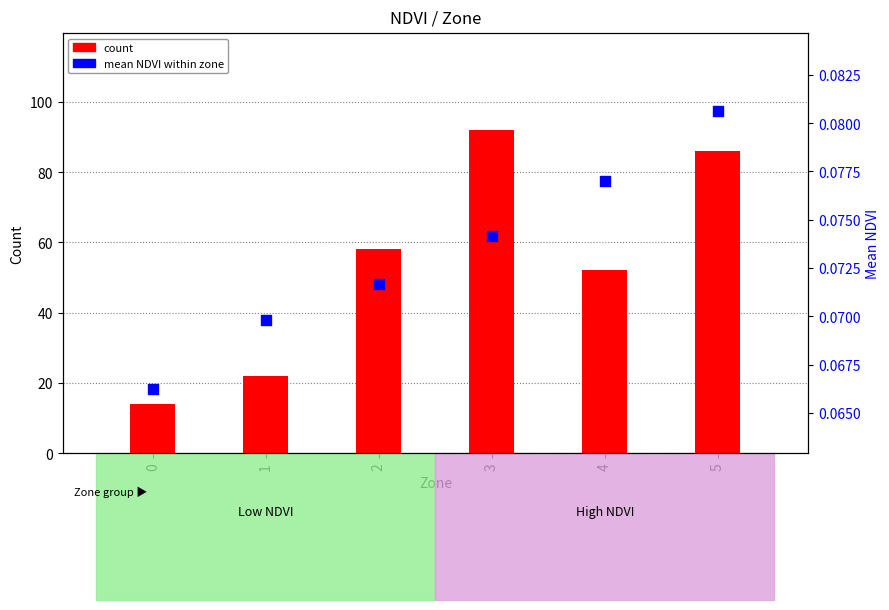

Which series contains the highest Y value?

count